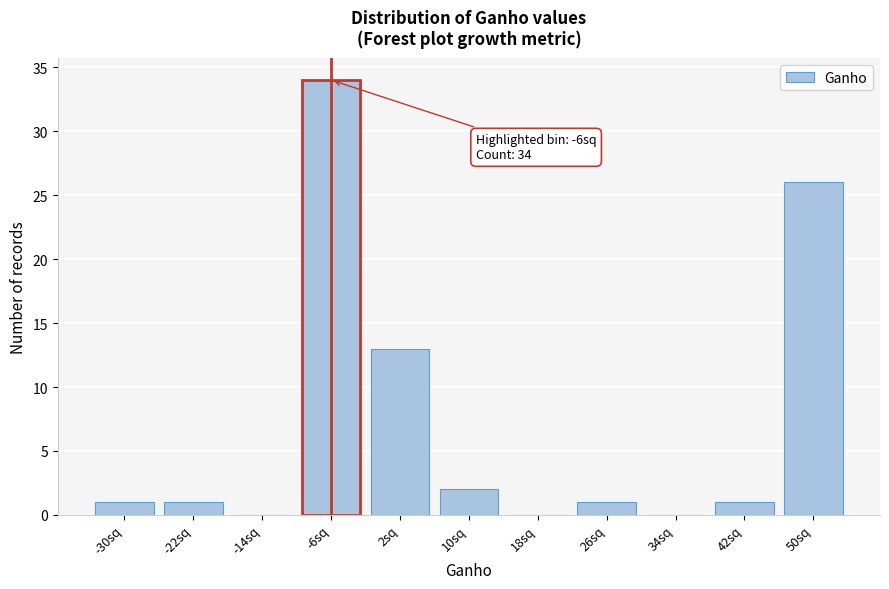

Reading left to right, what are all the values shown in this chart?

-30sq=1	-22sq=1	-14sq=0	-6sq=34	2sq=13	10sq=2	18sq=0	26sq=1	34sq=0	42sq=1	50sq=26